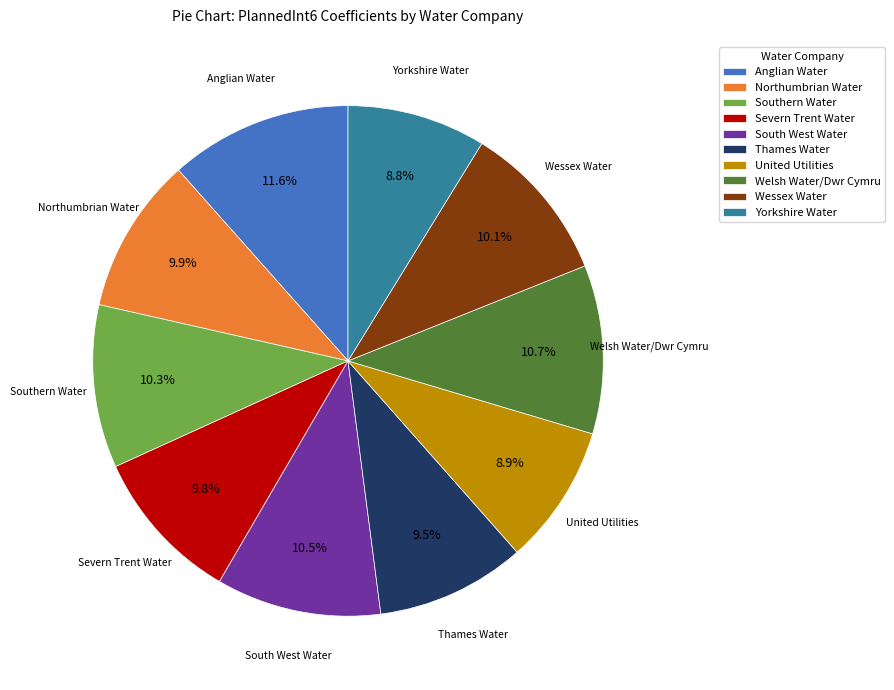

Which category has the biggest portion of the pie?

Anglian Water